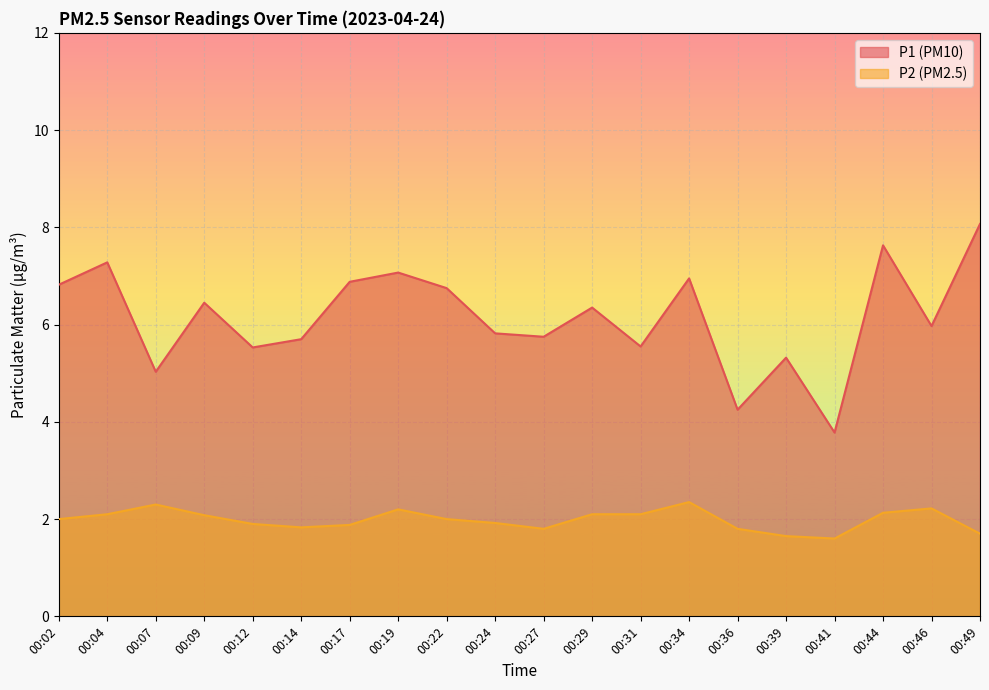

In P1, how many points are higher than both neighbors (excluding endpoints)?

7